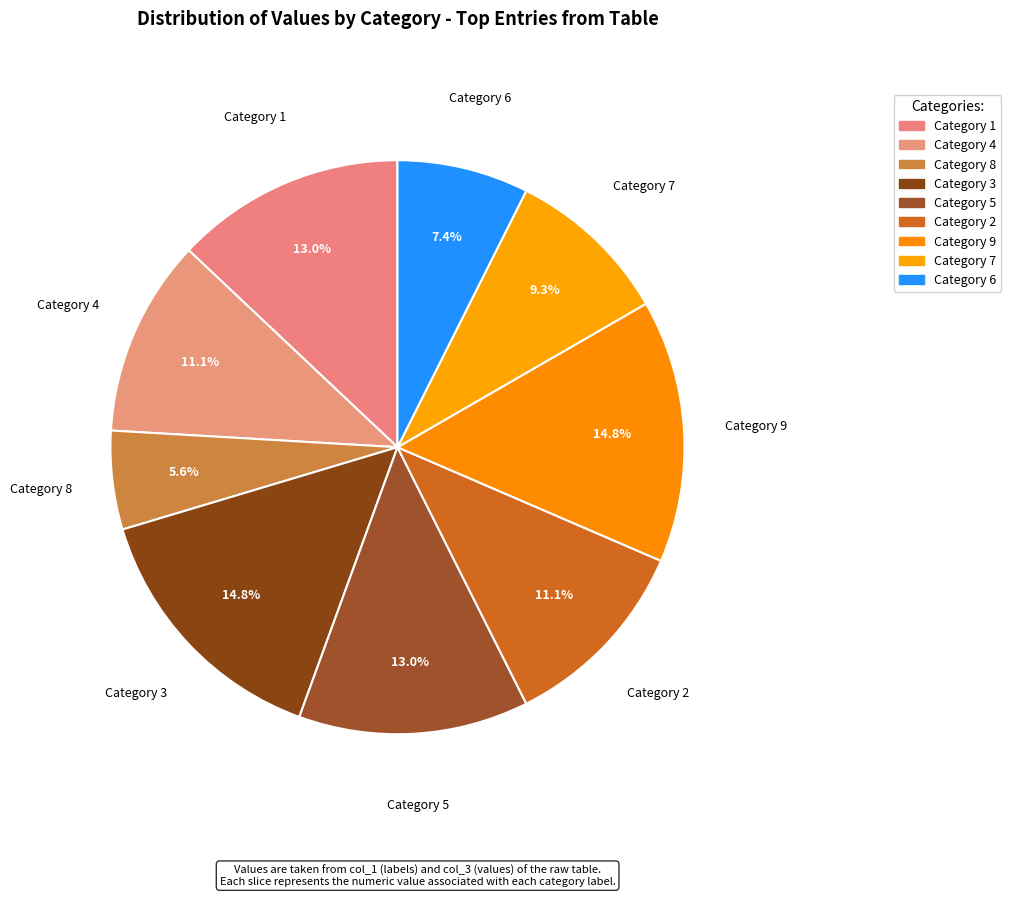

Count the number of slices in the pie.

9